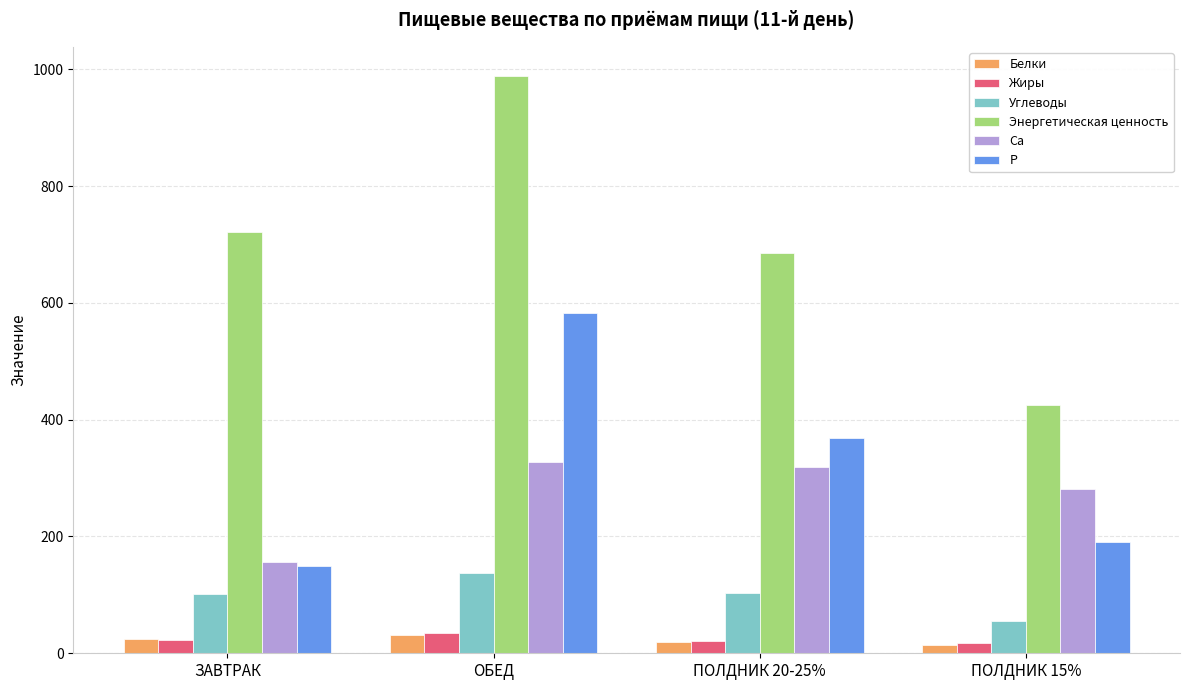

The Са series shows 130.0 at ПОЛДНИК 20-25%. True or false?

False